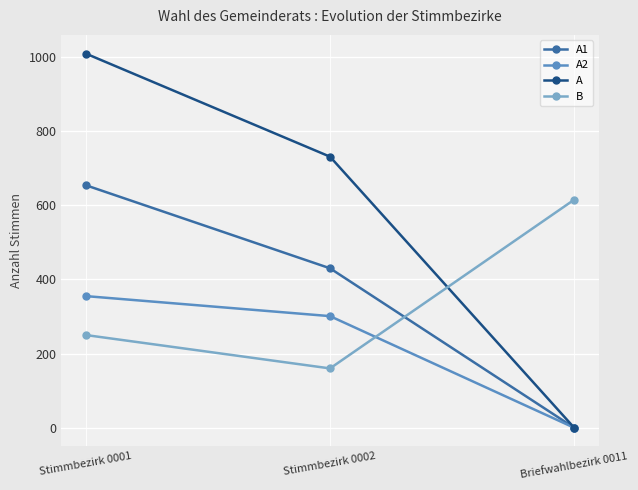

What is the value of the B point at the 3rd from the left?

615